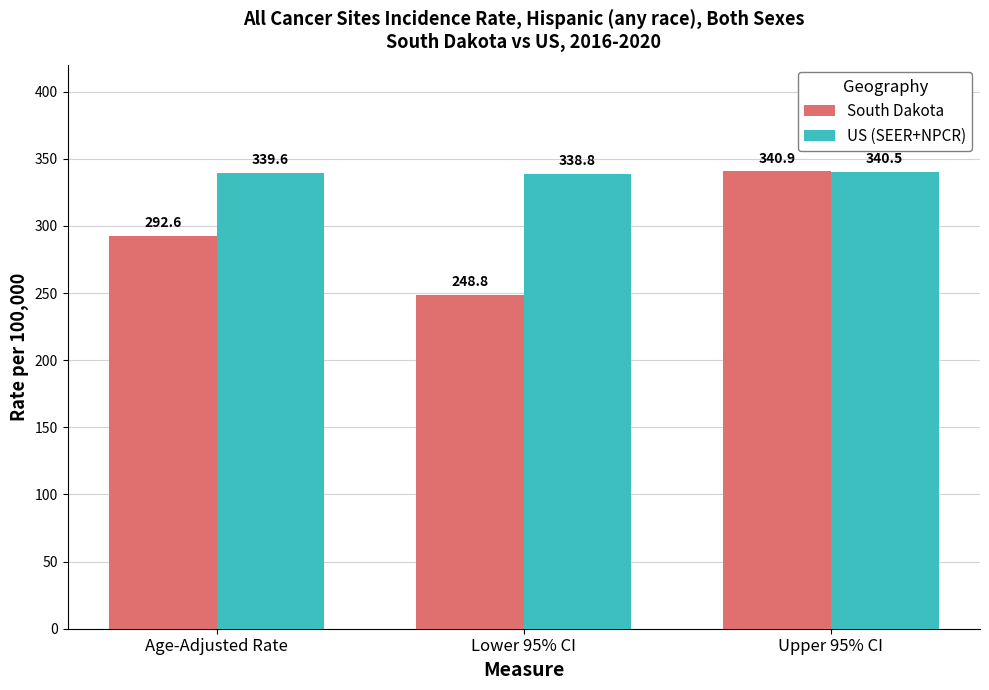

What is the minimum value for South Dakota?

248.8